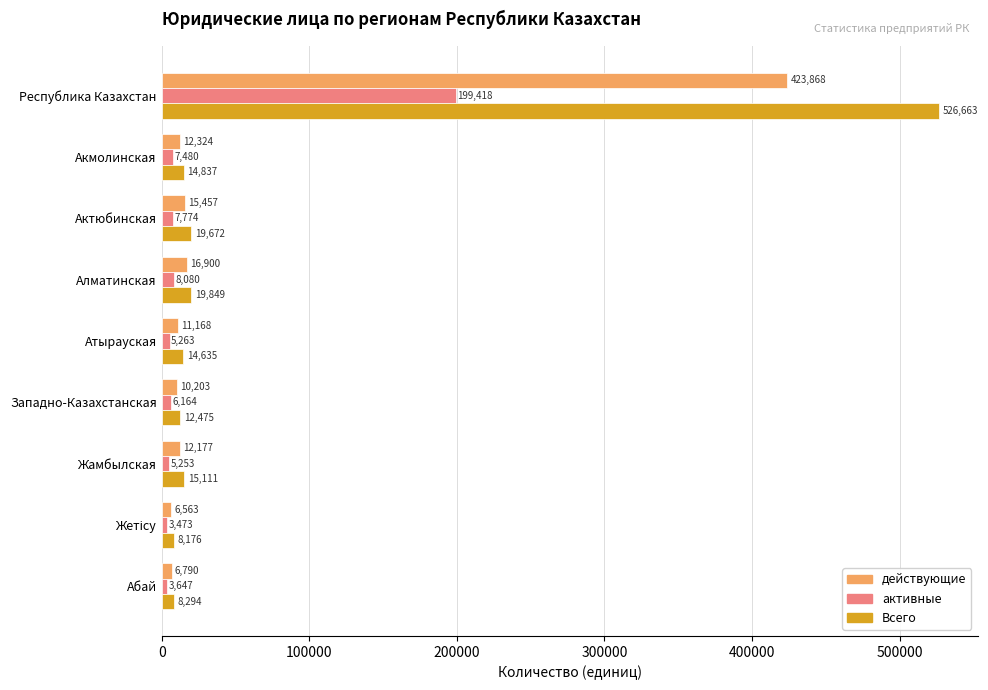

List the series in order of their peak value, lowest first.

активные, действующие, Всего